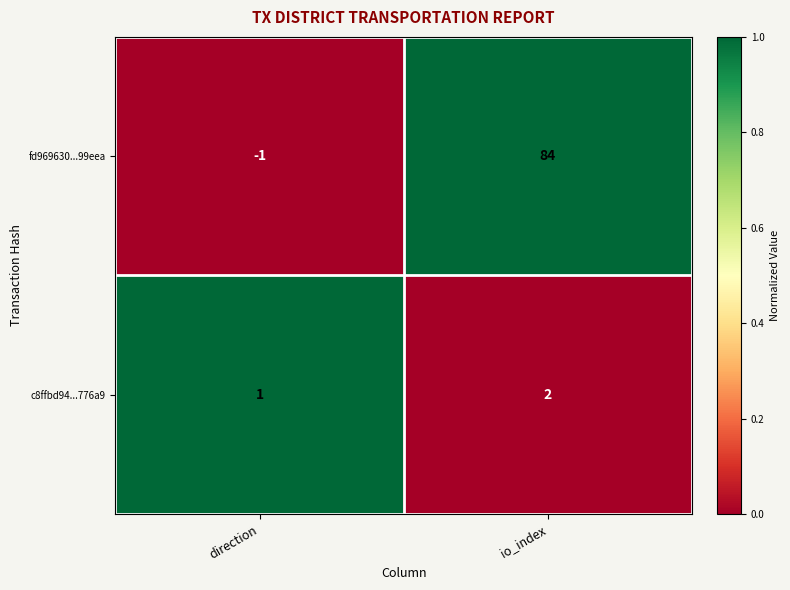

What is the sum of the c8ffbd94...776a9 values at direction and io_index?

3